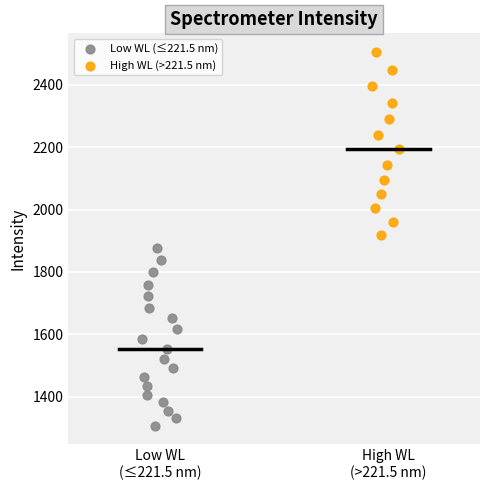

Which series reaches the minimum Y coordinate?

Low WL (≤221.5 nm)